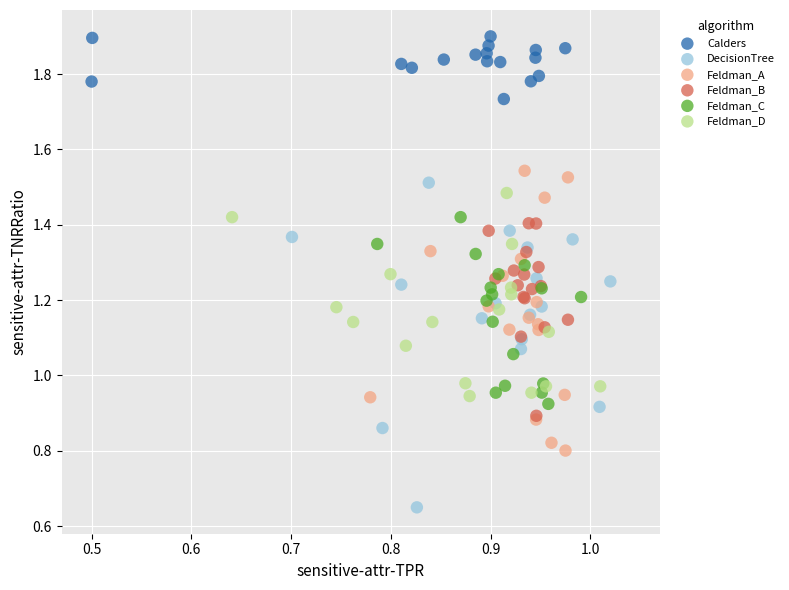

Which series has the largest Y range (max minus min)?

DecisionTree